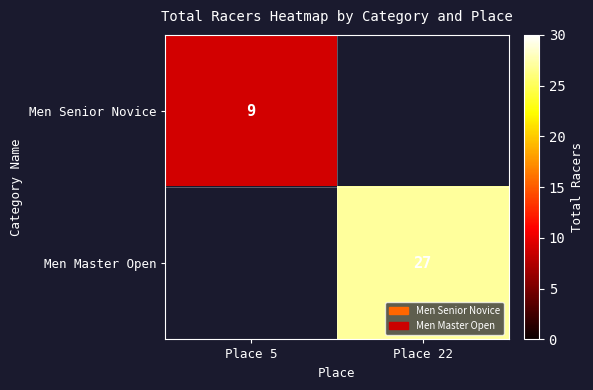

At which label is Men Senior Novice closest to 9?

Place 5